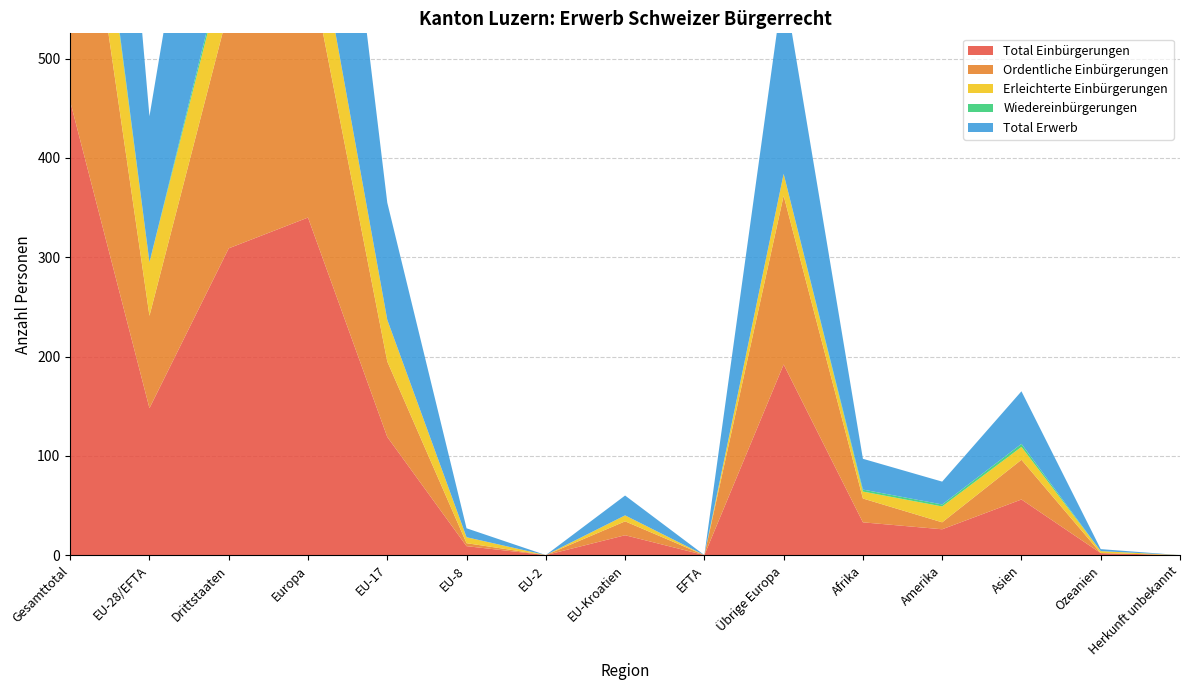

Reading left to right, extract all data points from this chart.

Total Einbürgerungen: Gesamttotal=457	EU-28/EFTA=148	Drittstaaten=309	Europa=340	EU-17=119	EU-8=9	EU-2=0	EU-Kroatien=20	EFTA=0	Übrige Europa=192	Afrika=33	Amerika=26	Asien=56	Ozeanien=2	Herkunft unbekannt=0
Ordentliche Einbürgerungen: Gesamttotal=334	EU-28/EFTA=93	Drittstaaten=241	Europa=263	EU-17=76	EU-8=3	EU-2=0	EU-Kroatien=14	EFTA=0	Übrige Europa=170	Afrika=24	Amerika=7	Asien=40	Ozeanien=0	Herkunft unbekannt=0
Erleichterte Einbürgerungen: Gesamttotal=114	EU-28/EFTA=54	Drittstaaten=60	Europa=76	EU-17=42	EU-8=6	EU-2=0	EU-Kroatien=6	EFTA=0	Übrige Europa=22	Afrika=7	Amerika=16	Asien=13	Ozeanien=2	Herkunft unbekannt=0
Wiedereinbürgerungen: Gesamttotal=7	EU-28/EFTA=0	Drittstaaten=7	Europa=0	EU-17=0	EU-8=0	EU-2=0	EU-Kroatien=0	EFTA=0	Übrige Europa=0	Afrika=2	Amerika=2	Asien=3	Ozeanien=0	Herkunft unbekannt=0
Total Erwerb: Gesamttotal=448	EU-28/EFTA=147	Drittstaaten=301	Europa=339	EU-17=118	EU-8=9	EU-2=0	EU-Kroatien=20	EFTA=0	Übrige Europa=192	Afrika=31	Amerika=23	Asien=53	Ozeanien=2	Herkunft unbekannt=0